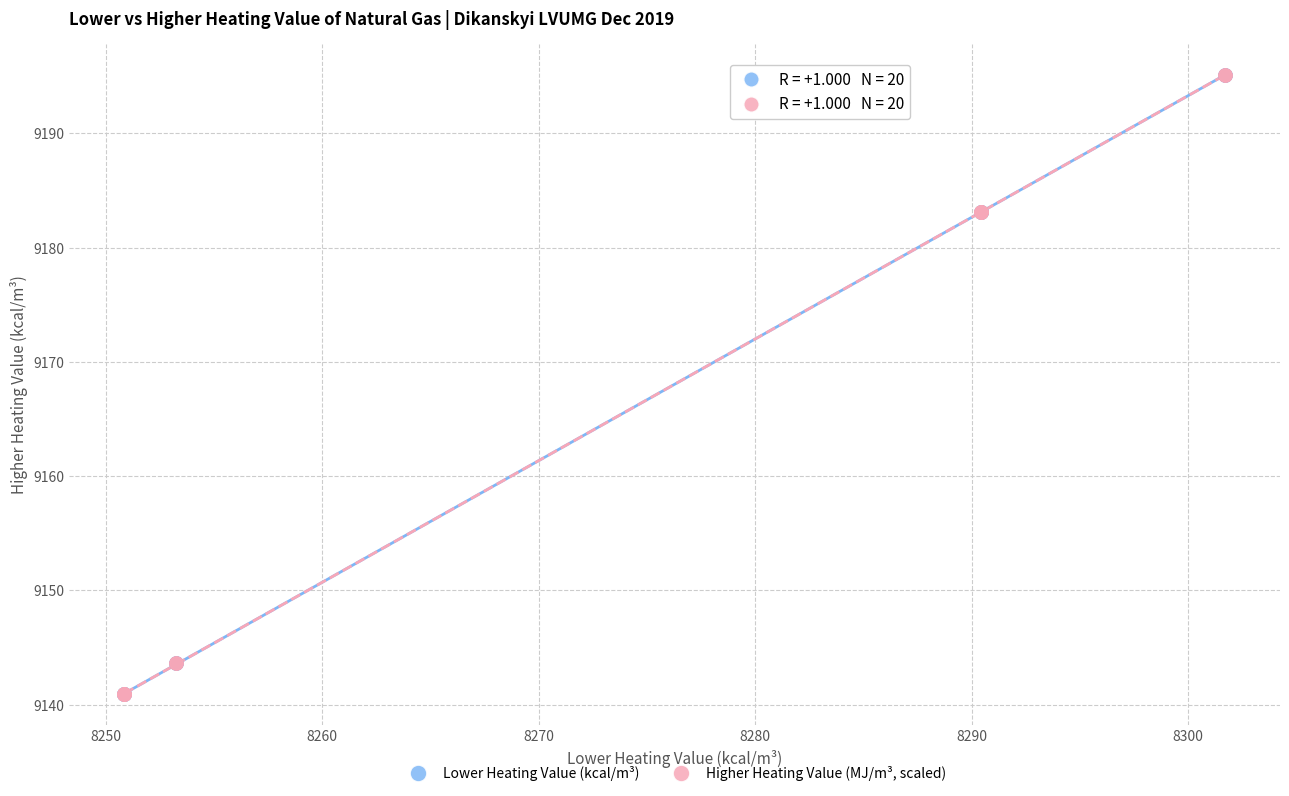

Which series has the widest spread of Y values?

Higher Heating Value (MJ/m³, scaled)